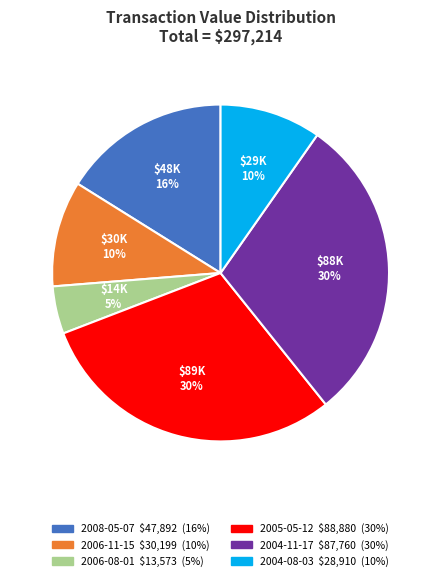

Count the number of slices in the pie.

6